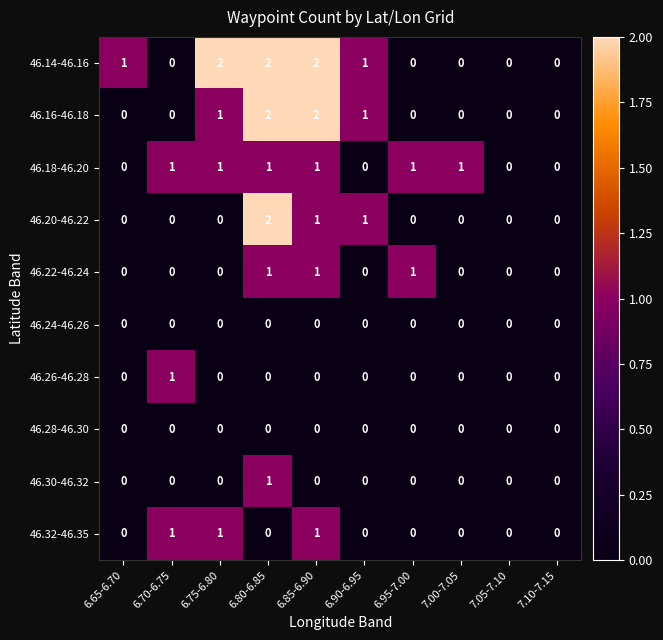

True or false: 46.16-46.18 has a value of 1 at 6.75-6.80.

True